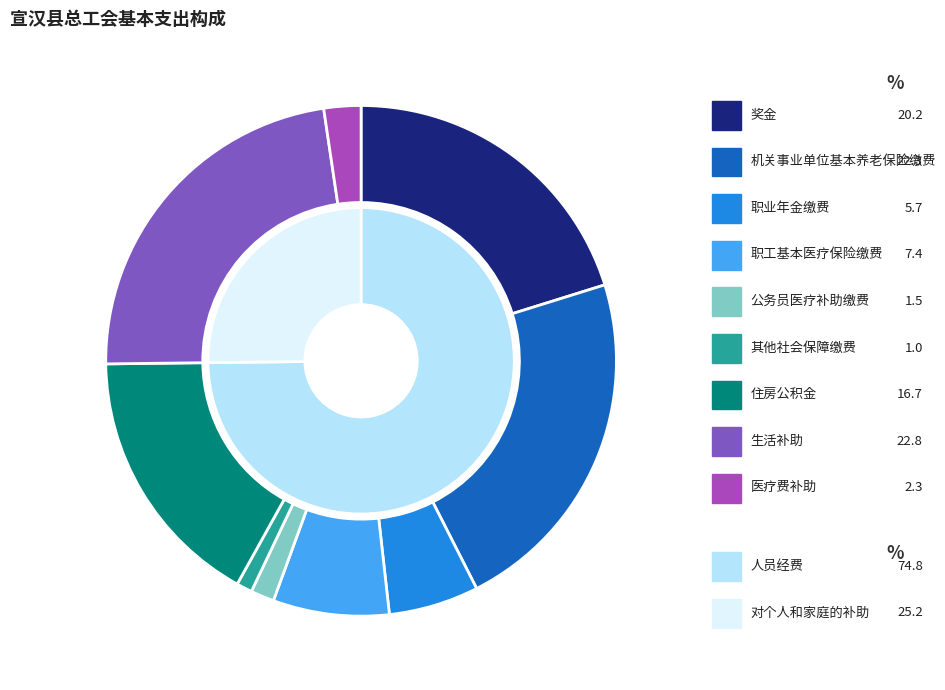

To the nearest percent, what percentage of the pie is 其他社会保障缴费?

1%